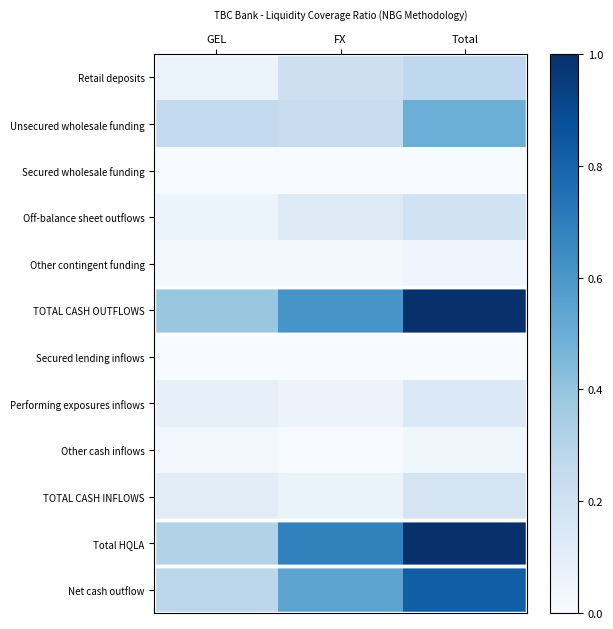

Between GEL and Total, which series saw the biggest shift?

Total HQLA